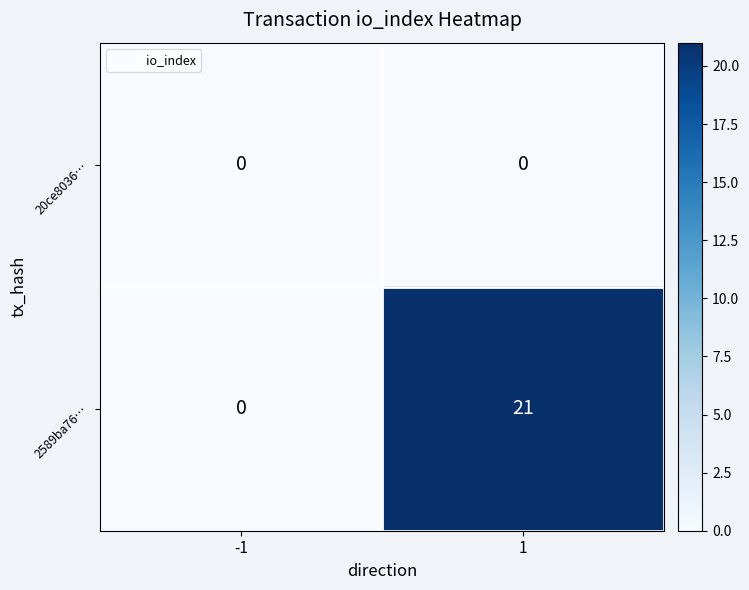

What is the sum of the 2589ba76… values at -1 and 1?

21